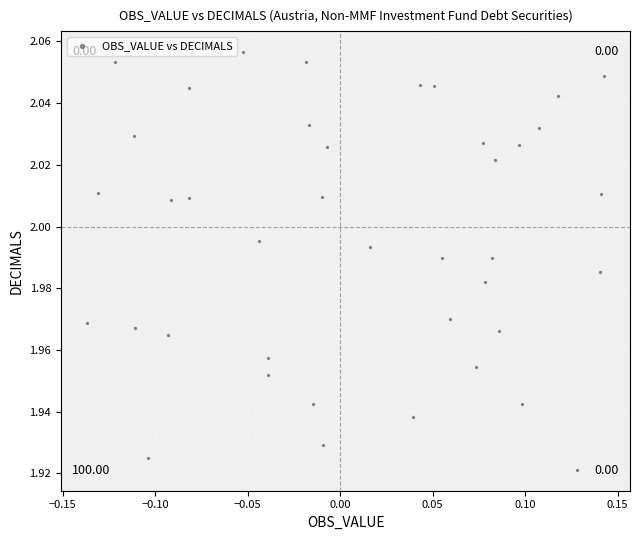

What is the range of X values (max minus min)?

0.3